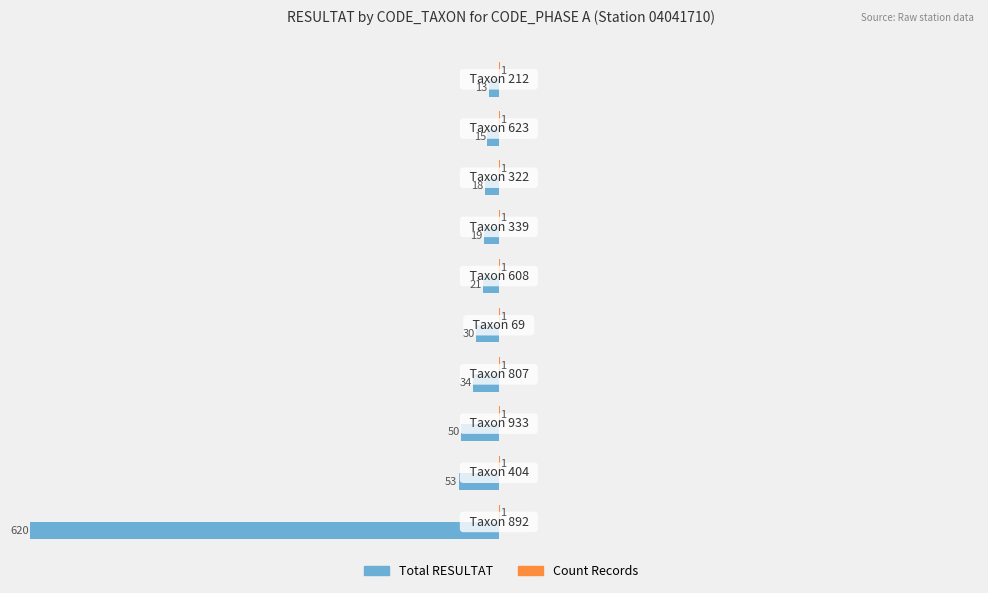

What is the sum of all Total RESULTAT values?

-873